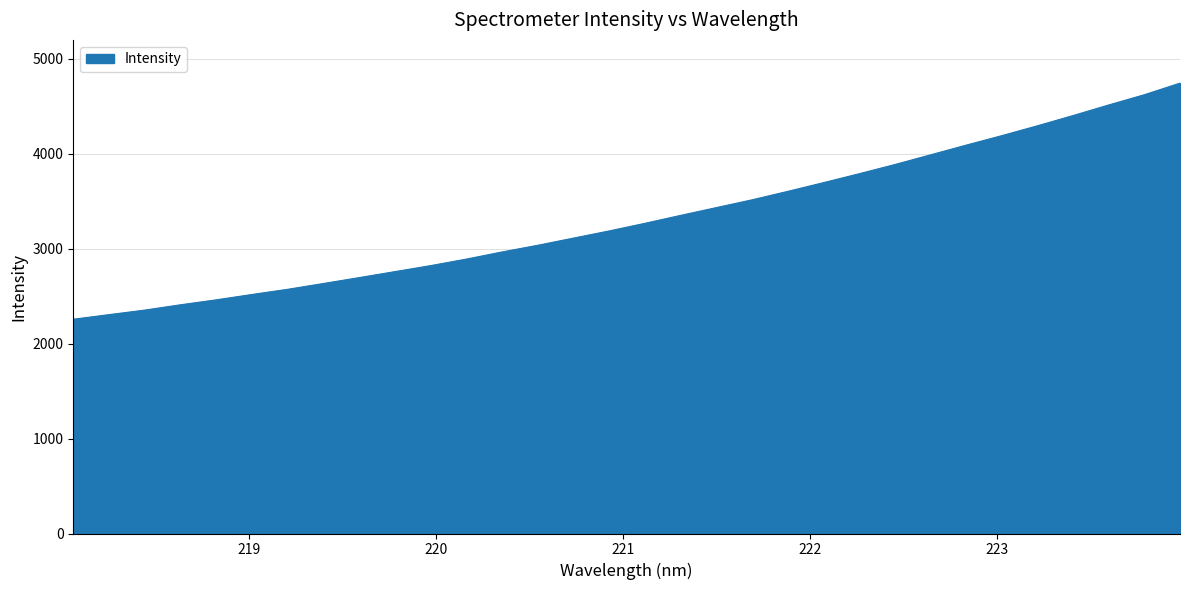

What is the difference between the maximum and minimum values?

2487.4